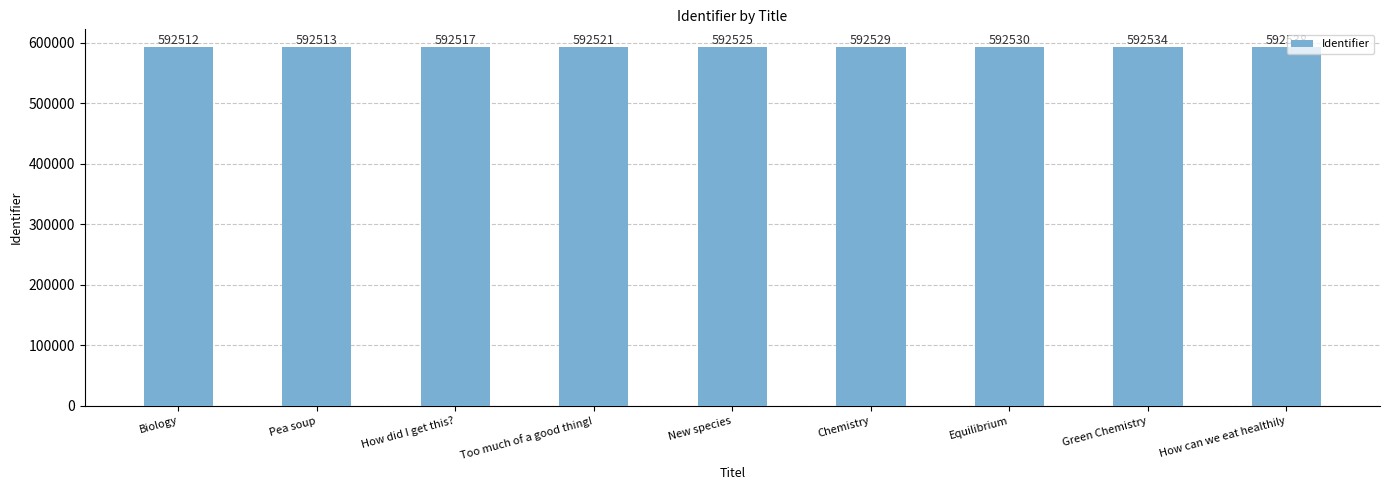

What is the difference between the values at Chemistry and How did I get this??

12